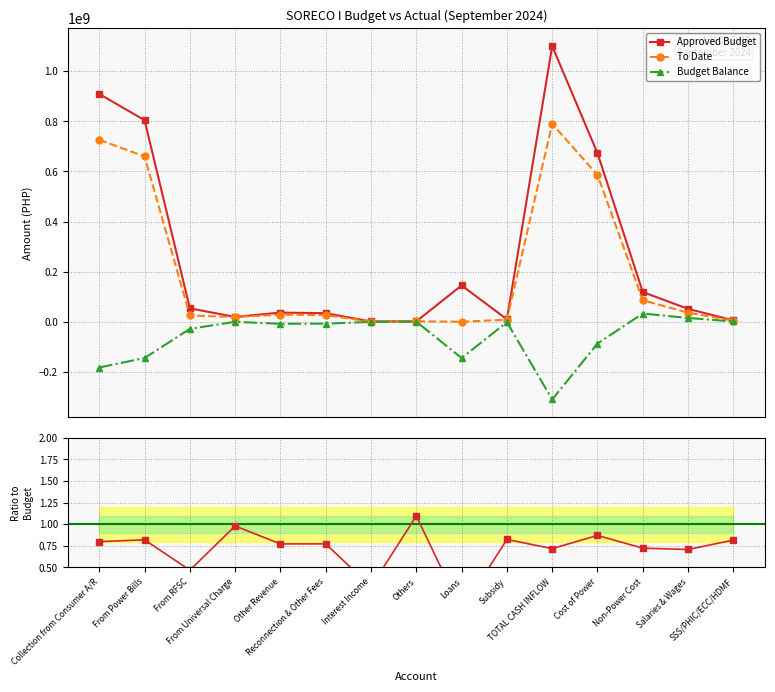

What is the label of the 4th point from the left?

From Universal Charge